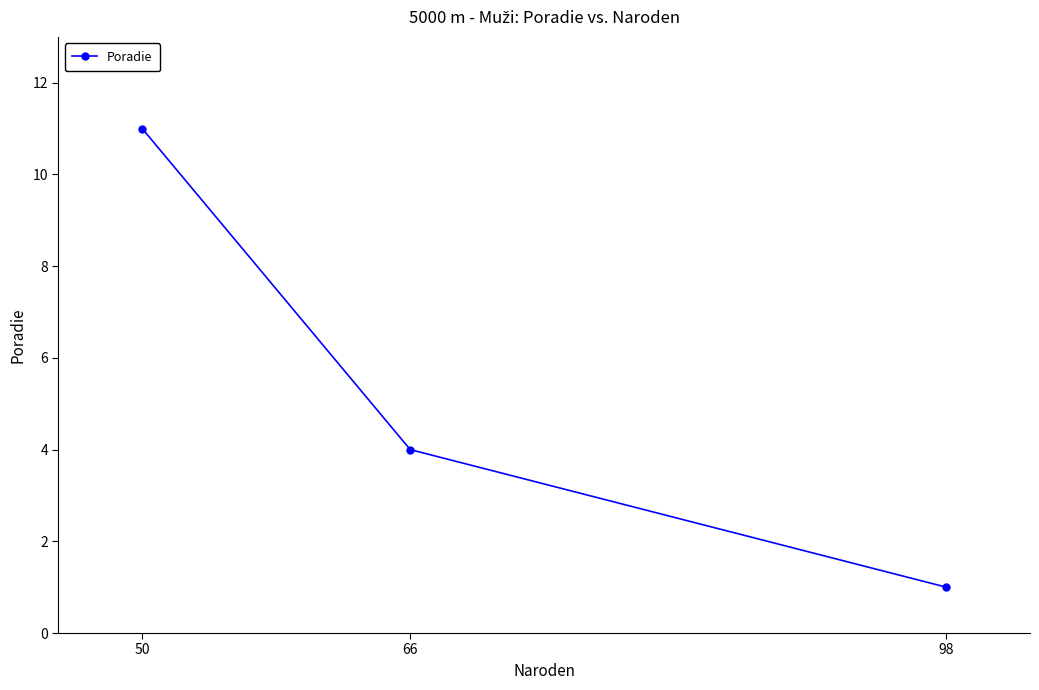

What is the sum of the values at 50 and 98?

12